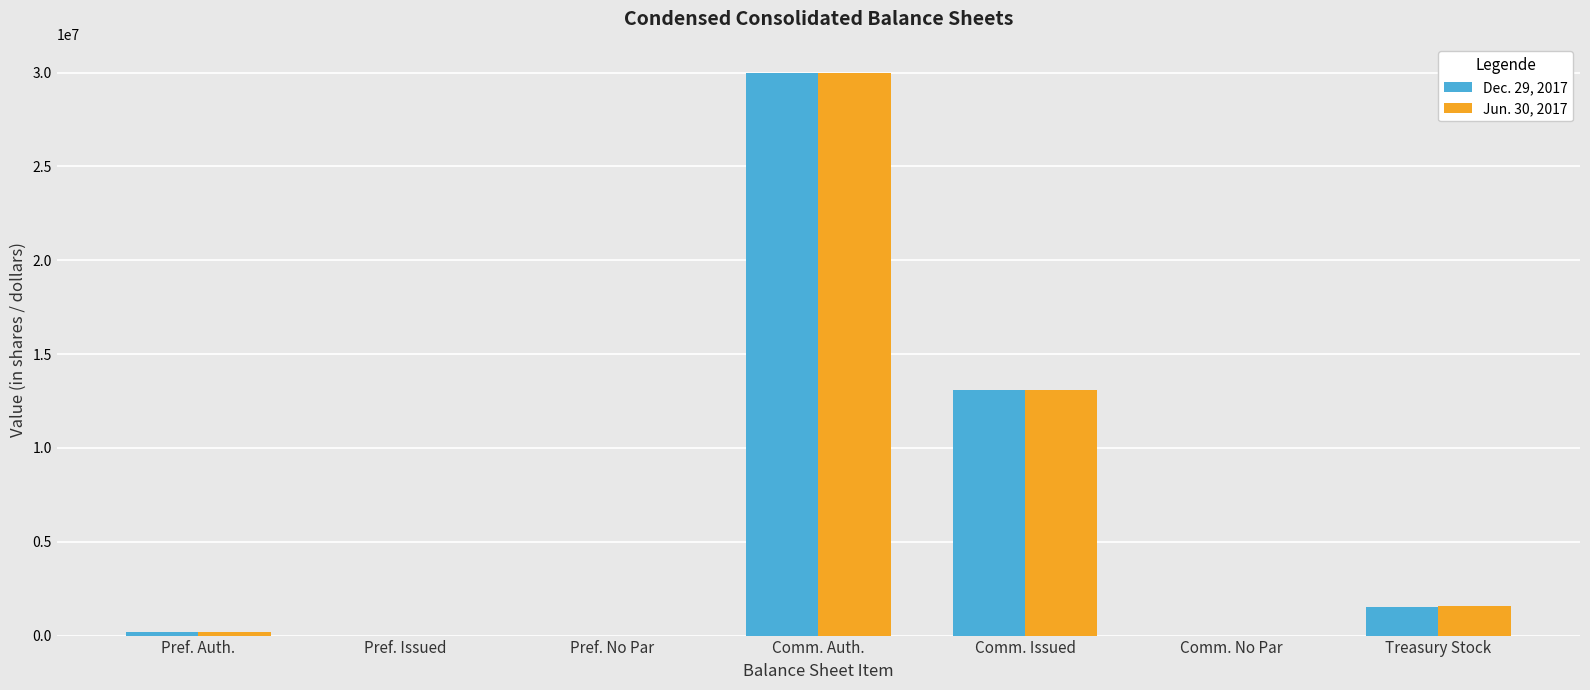

Reading left to right, extract all data points from this chart.

Dec. 29, 2017: 200000	0	0	30000000	13099468	0	1514576
Jun. 30, 2017: 200000	0	0	30000000	13099468	0	1580335